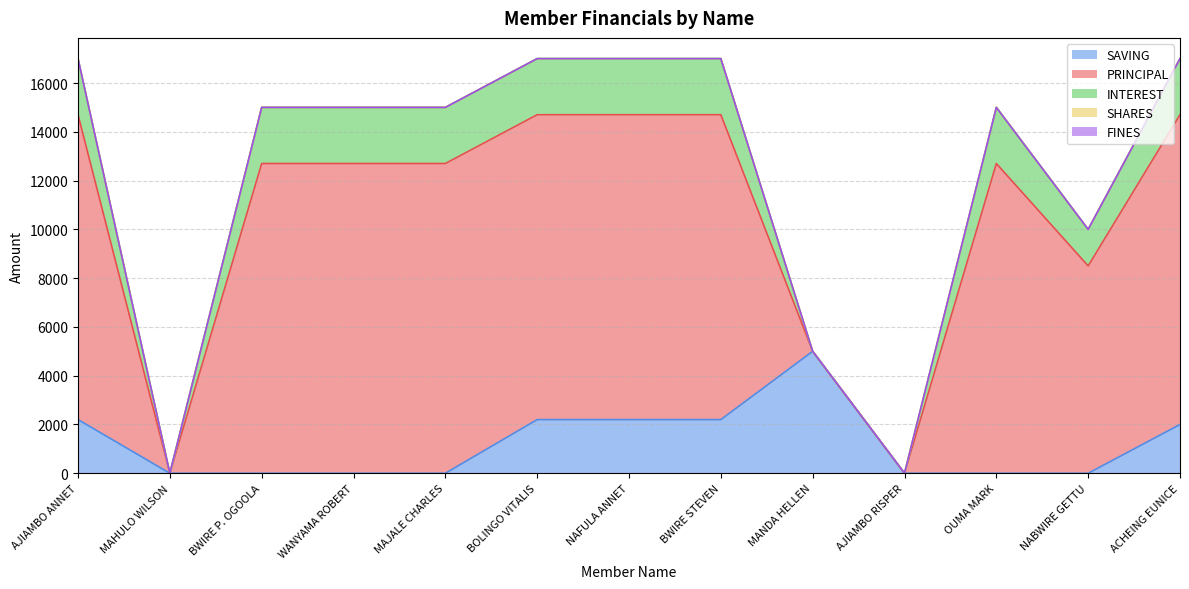

Rank the categories by FINES value from highest to lowest.

AJIAMBO ANNET, MAHULO WILSON, BWIRE P. OGOOLA, WANYAMA ROBERT, MAJALE CHARLES, BOLINGO VITALIS, NAFULA ANNET, BWIRE STEVEN, MANDA HELLEN, AJIAMBO RISPER, OUMA MARK, NABWIRE GETTU, ACHEING EUNICE